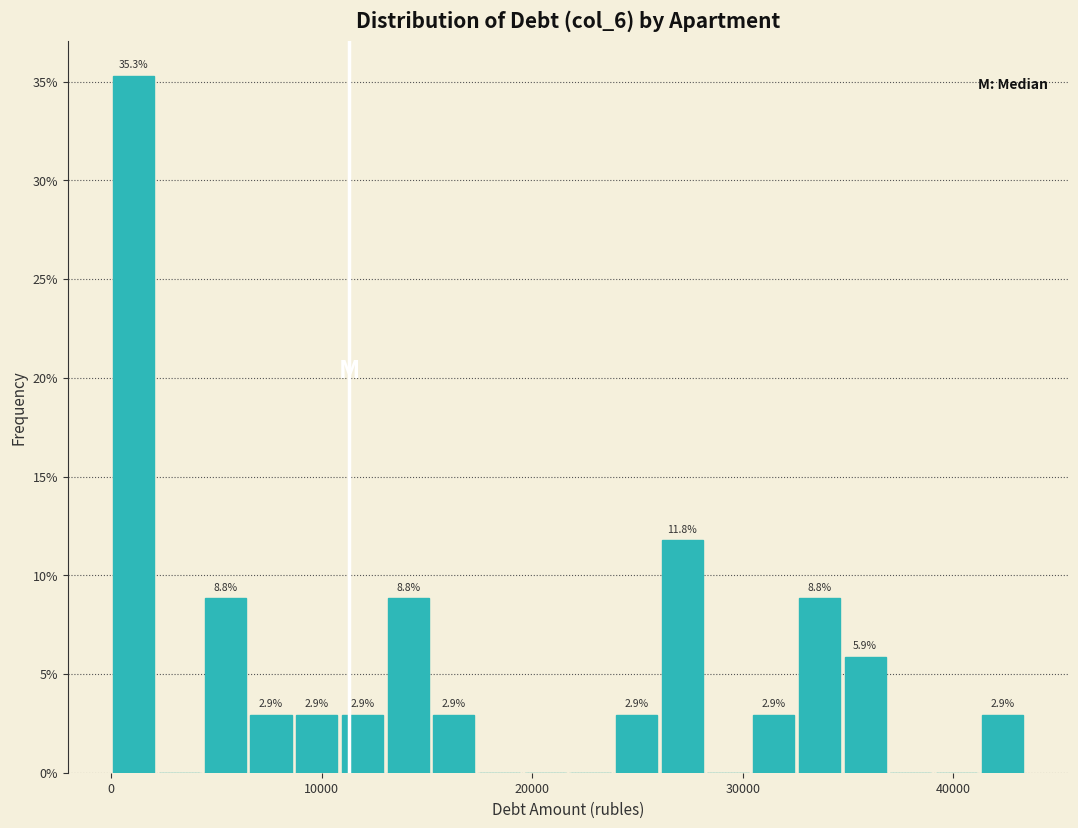

Read against the x-axis, roughly where is the centre of the tallest bar?

1000